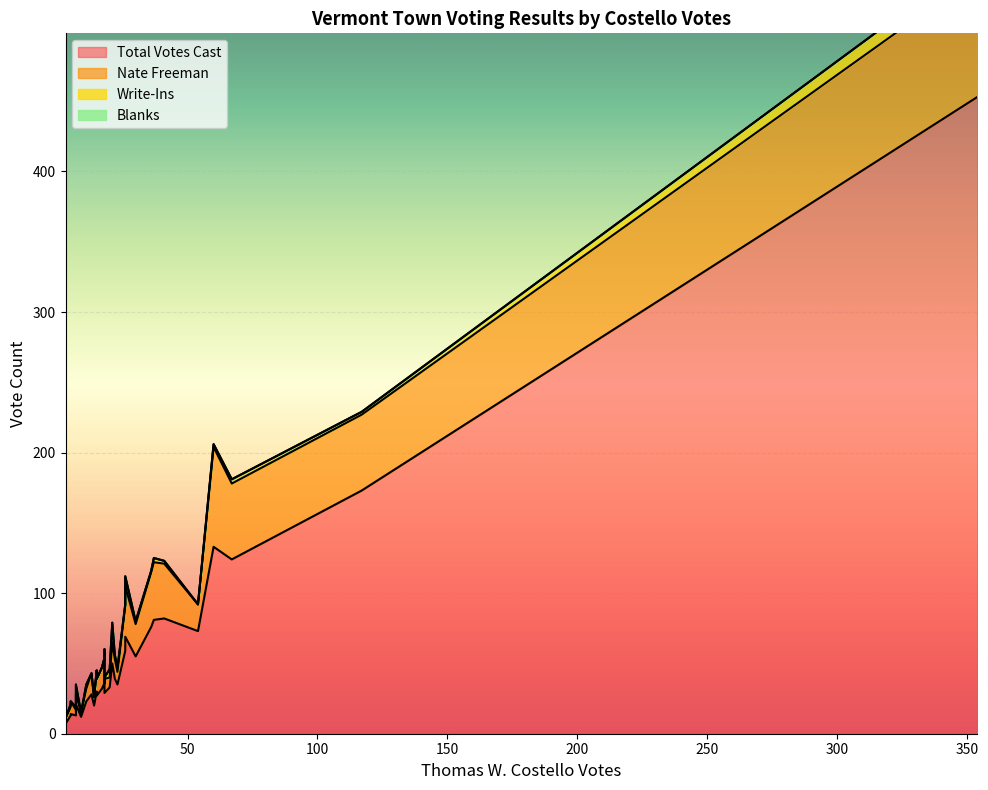

True or false: Blanks and Total Votes Cast intersect in this chart.

False